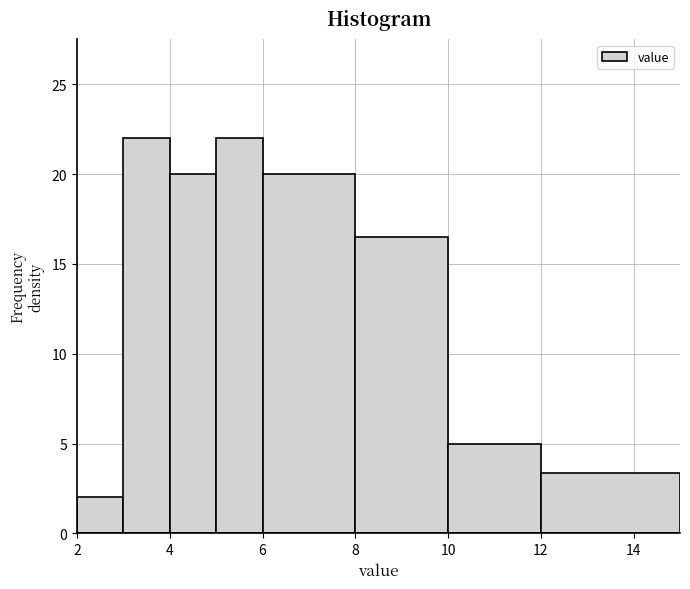

How tall is the bar that spans 3 to 4 on the x-axis? The values are not printed on the chart, so give them approximately, as read against the axis.

22.0